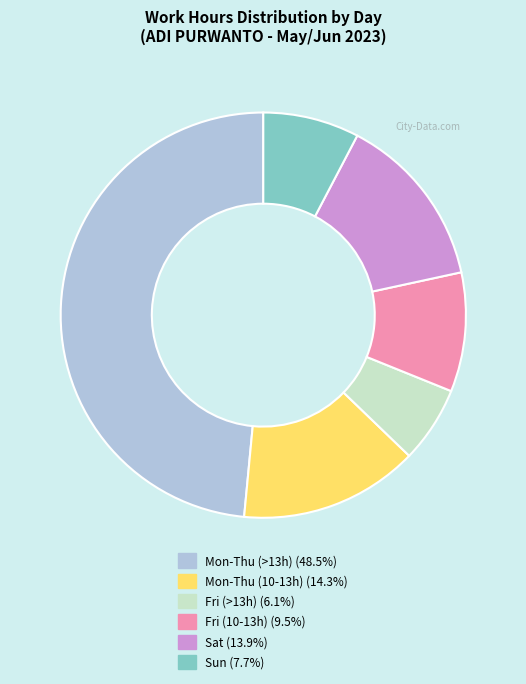

Is there a majority slice in this chart?

No